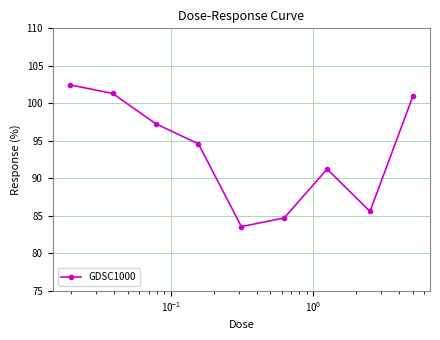

How many points are lower than both their immediate neighbors (excluding endpoints)?

2